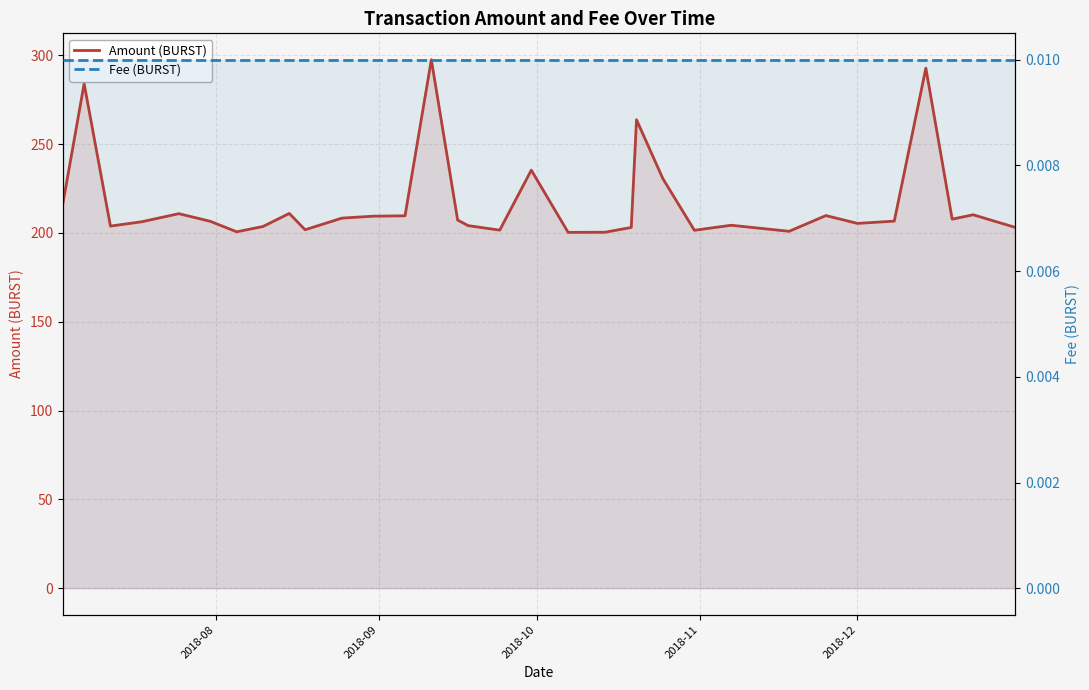

Count the number of data series in this chart.

2